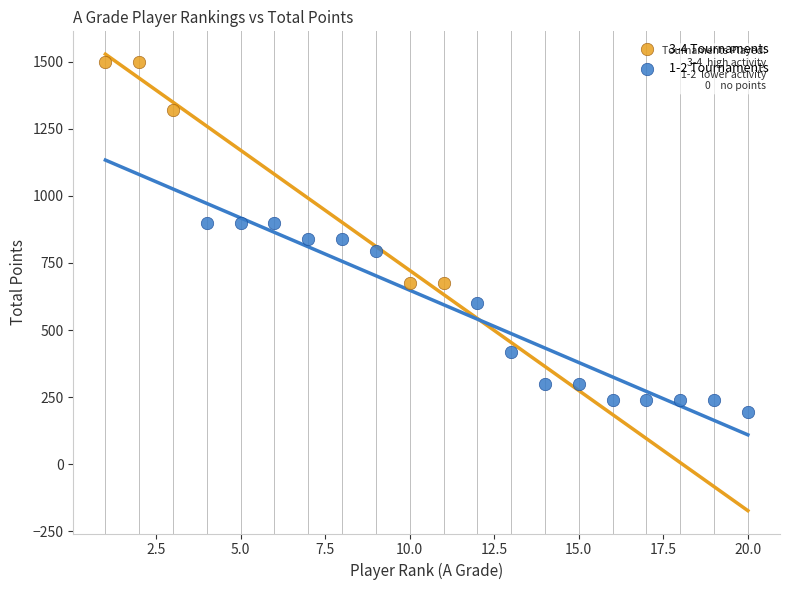

Which series contains the highest Y value?

3-4 Tournaments